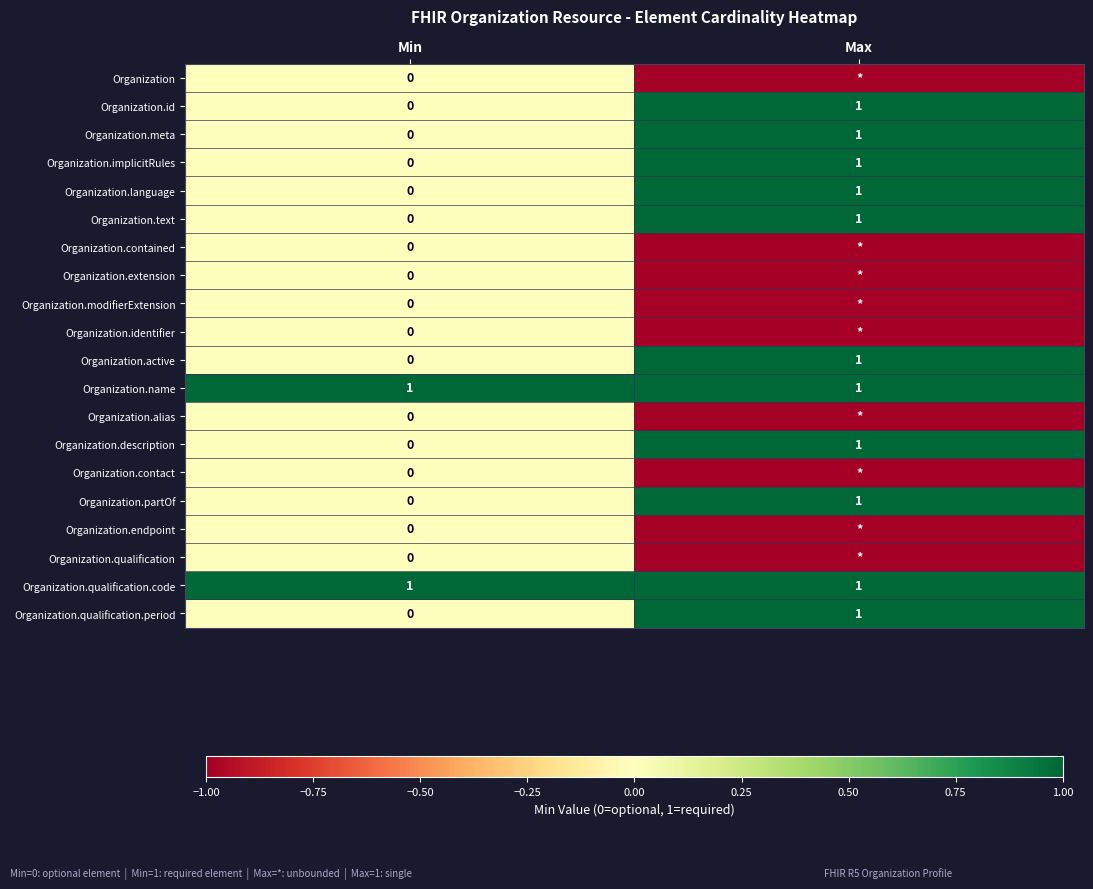

The value of Organization.implicitRules at Min is 0. True or false?

True